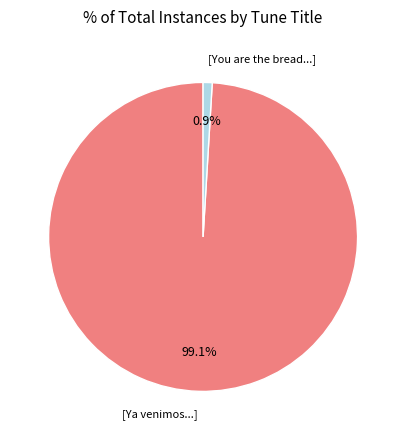

Is there a majority slice in this chart?

Yes